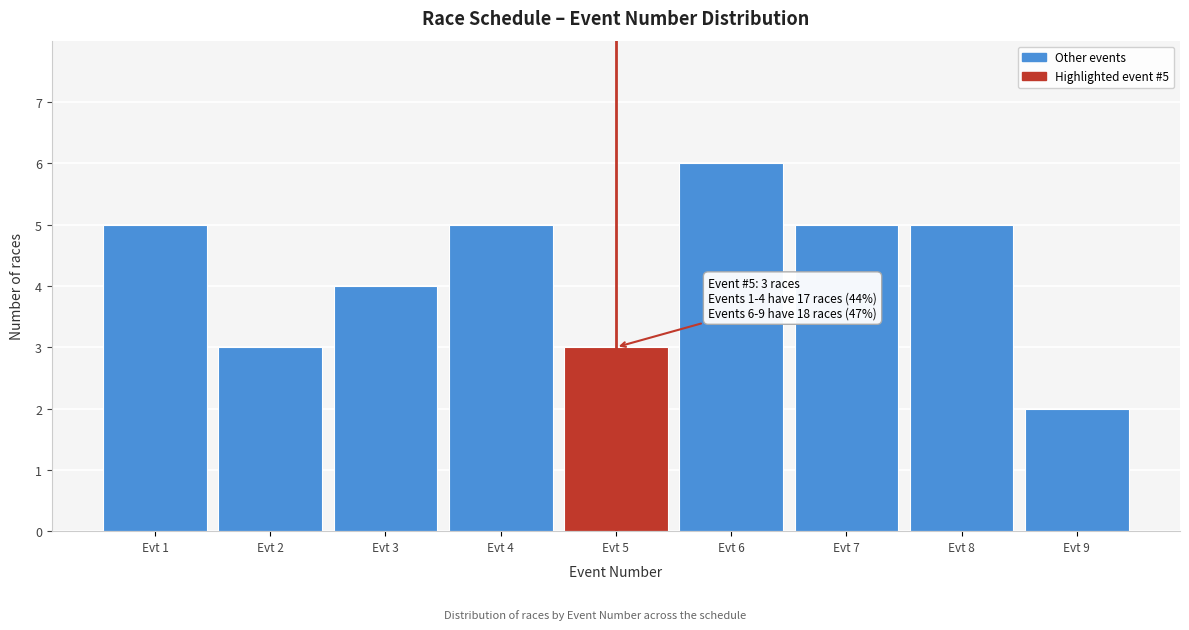

Reading left to right, what are all the values shown in this chart?

Evt 1=5	Evt 2=3	Evt 3=4	Evt 4=5	Evt 5=3	Evt 6=6	Evt 7=5	Evt 8=5	Evt 9=2